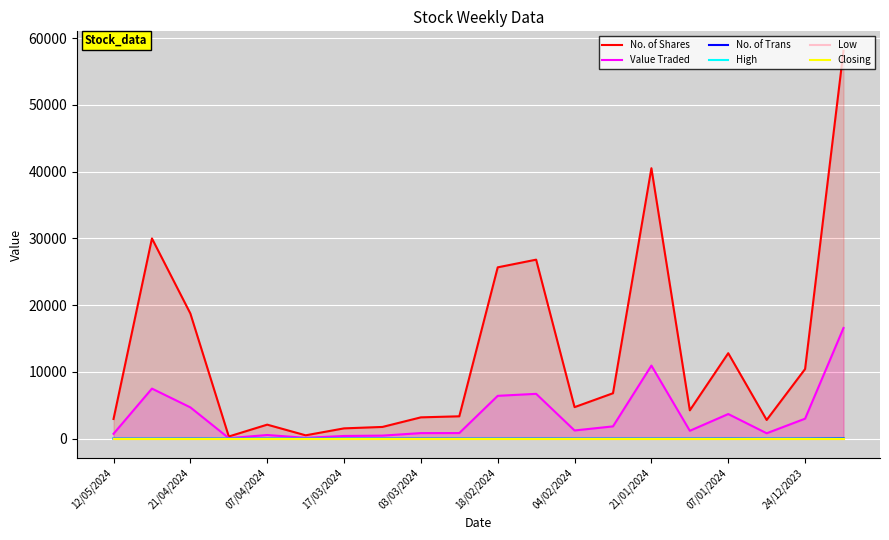

What is the highest value of the No. of Shares series?

58123.0